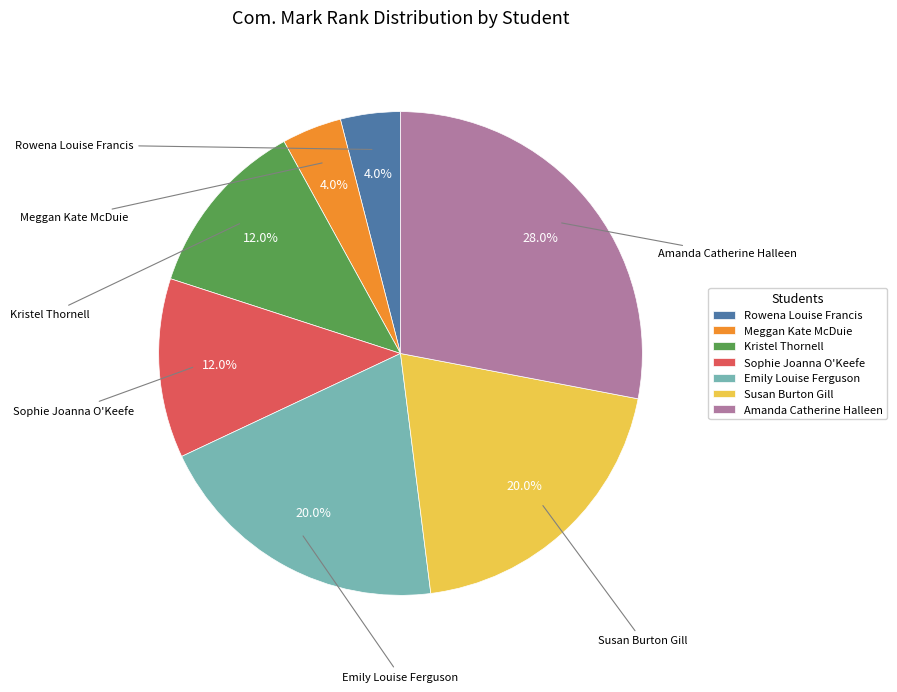

Is it true that Kristel Thornell is 6% of the pie?

False